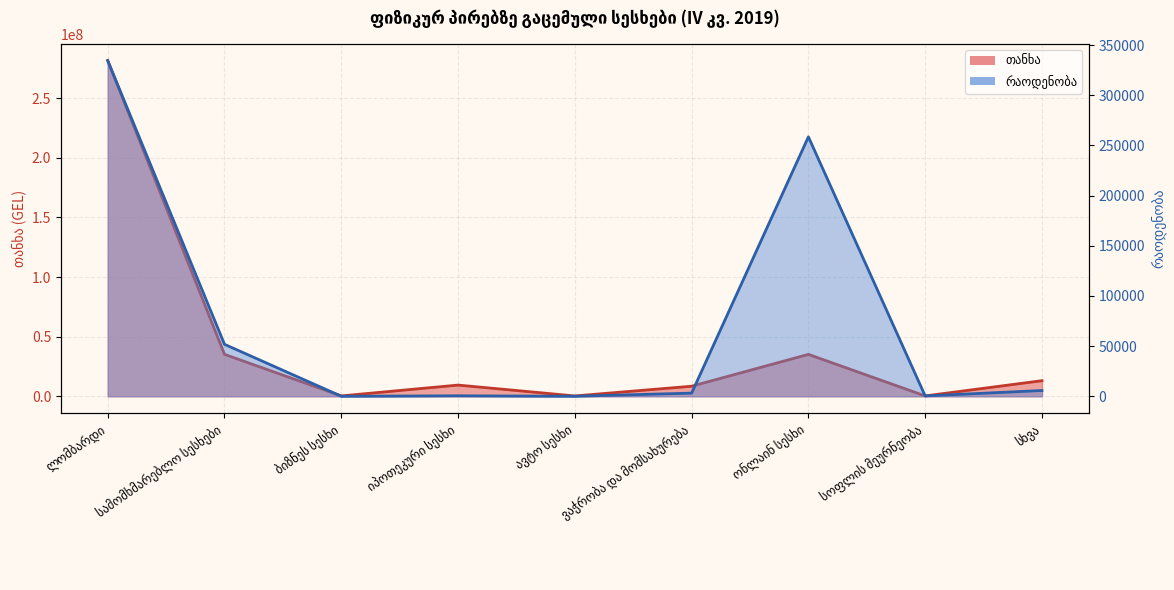

What are all the series names shown in the legend?

თანხა, რაოდენობა